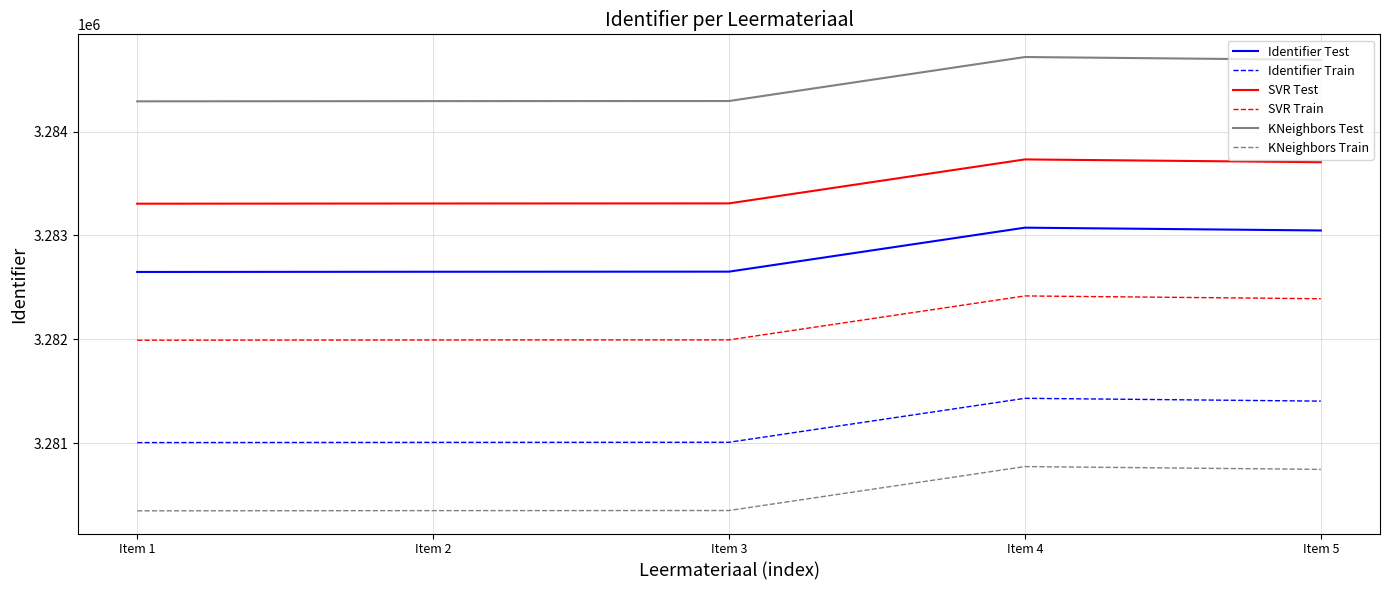

List the series in order of their peak value, highest first.

KNeighbors Test, SVR Test, Identifier Test, SVR Train, Identifier Train, KNeighbors Train